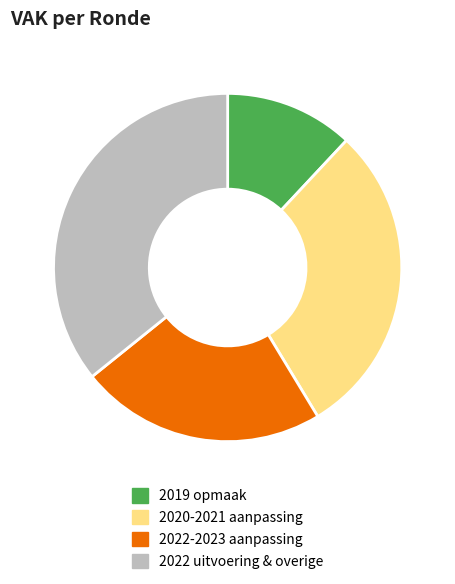

Is there any slice that represents more than half of the pie?

No